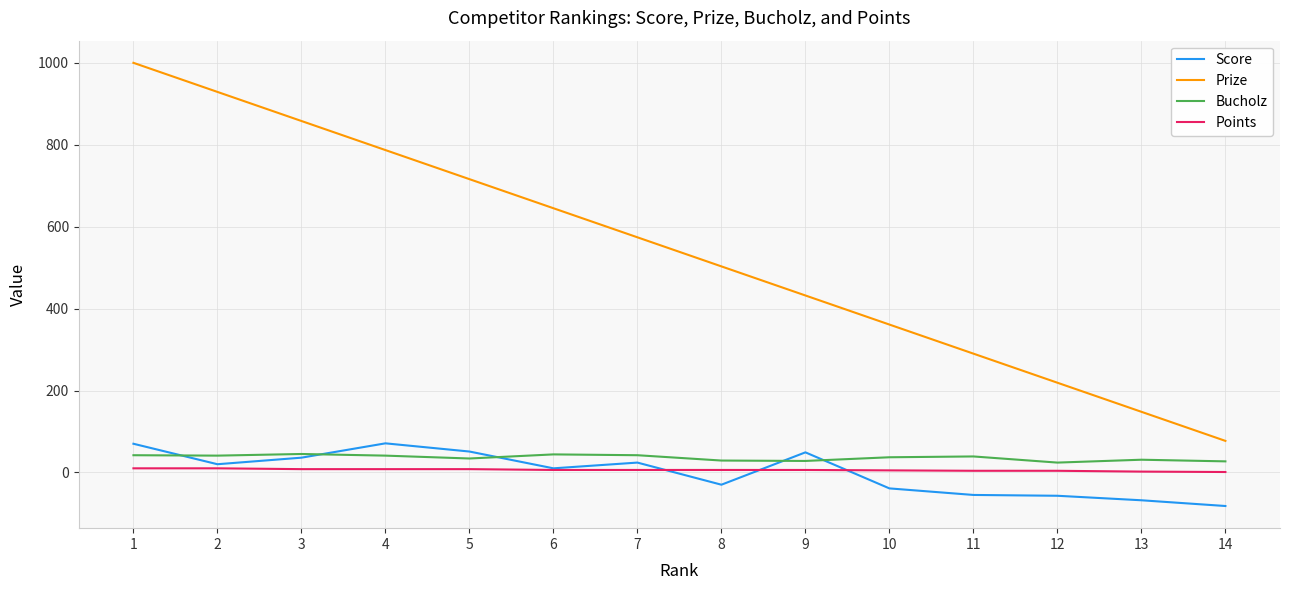

Is this an area chart (filled region under the line)?

No